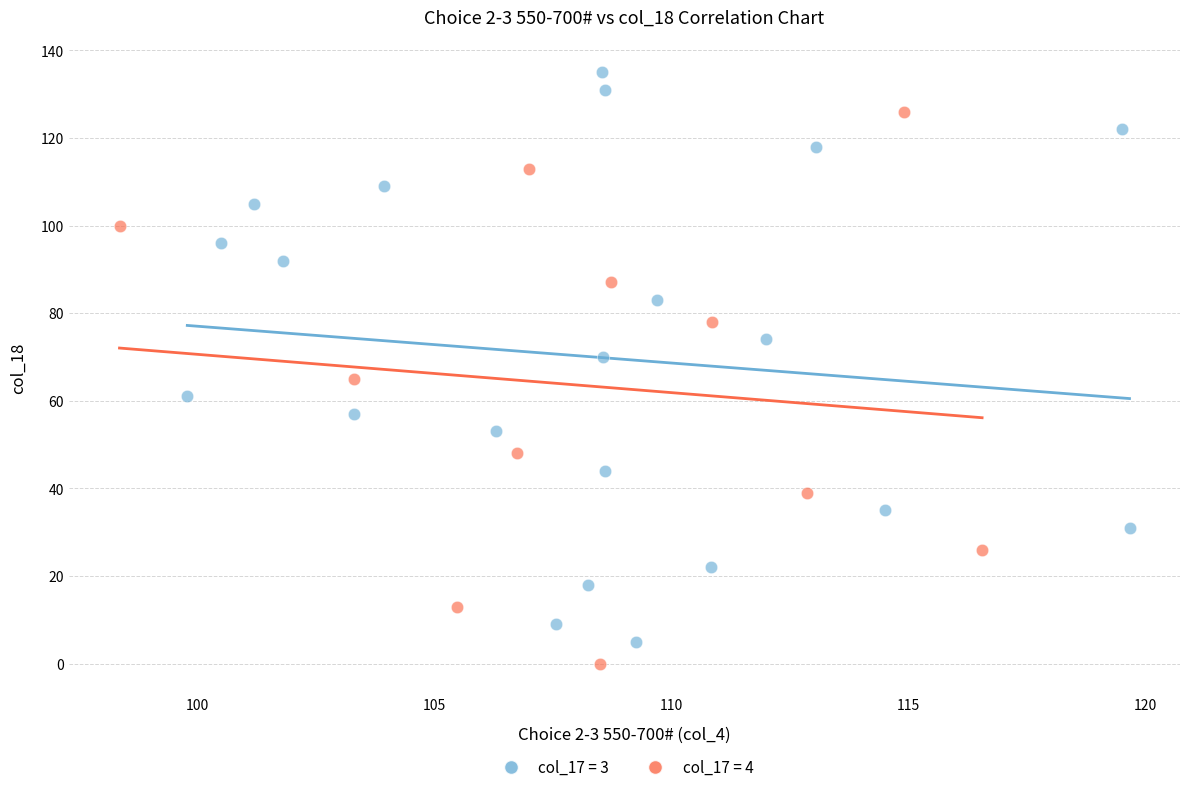

What are all the series names shown in the legend?

col_17 = 3, col_17 = 4